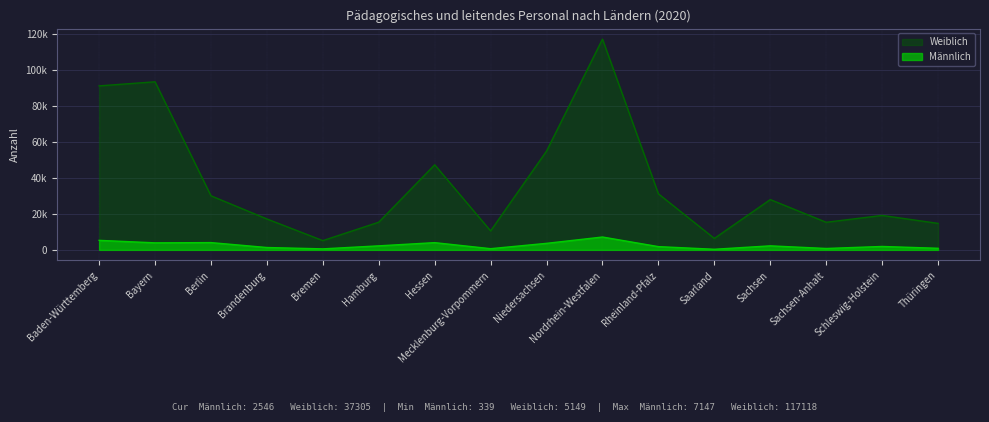

True or false: Männlich and Weiblich intersect in this chart.

False